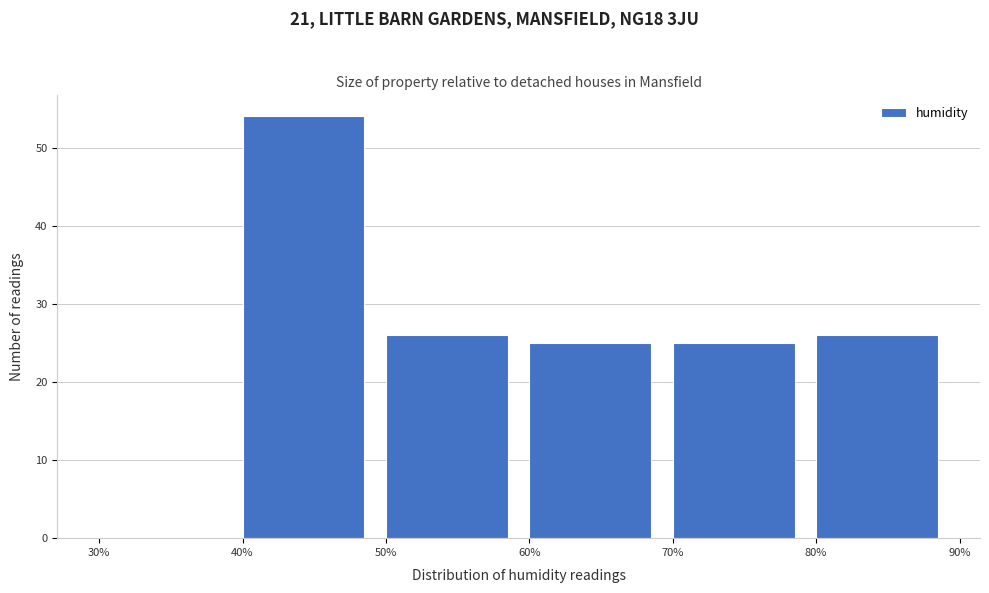

Reading left to right, transcribe this chart: for each bar, give the range it covers on the x-axis and its height. The values are not printed on the chart, so give them approximately, as read against the axis.

30% to 40%: 0
40% to 50%: 54
50% to 60%: 26
60% to 70%: 25
70% to 80%: 25
80% to 90%: 26